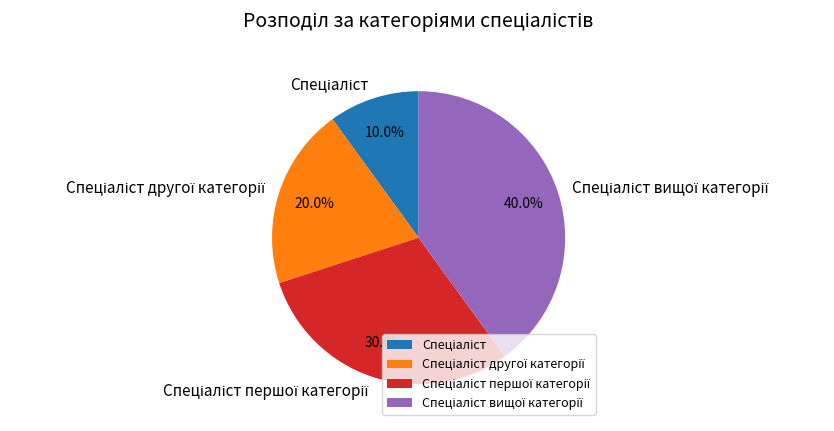

Is there a majority slice in this chart?

No